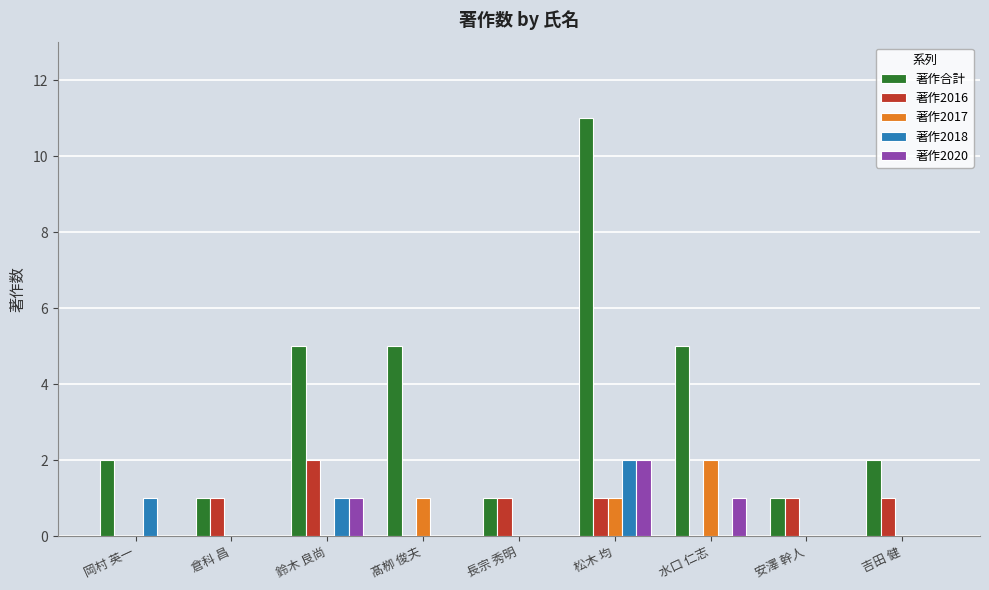

What is the highest value of the 著作2017 series?

2